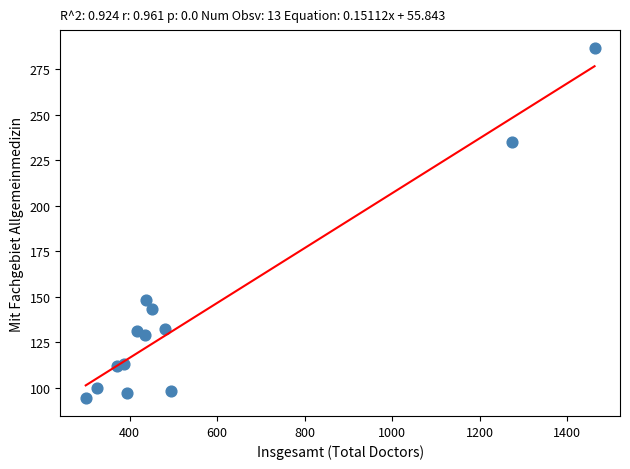

What is the range of Y values (max minus min)?

193